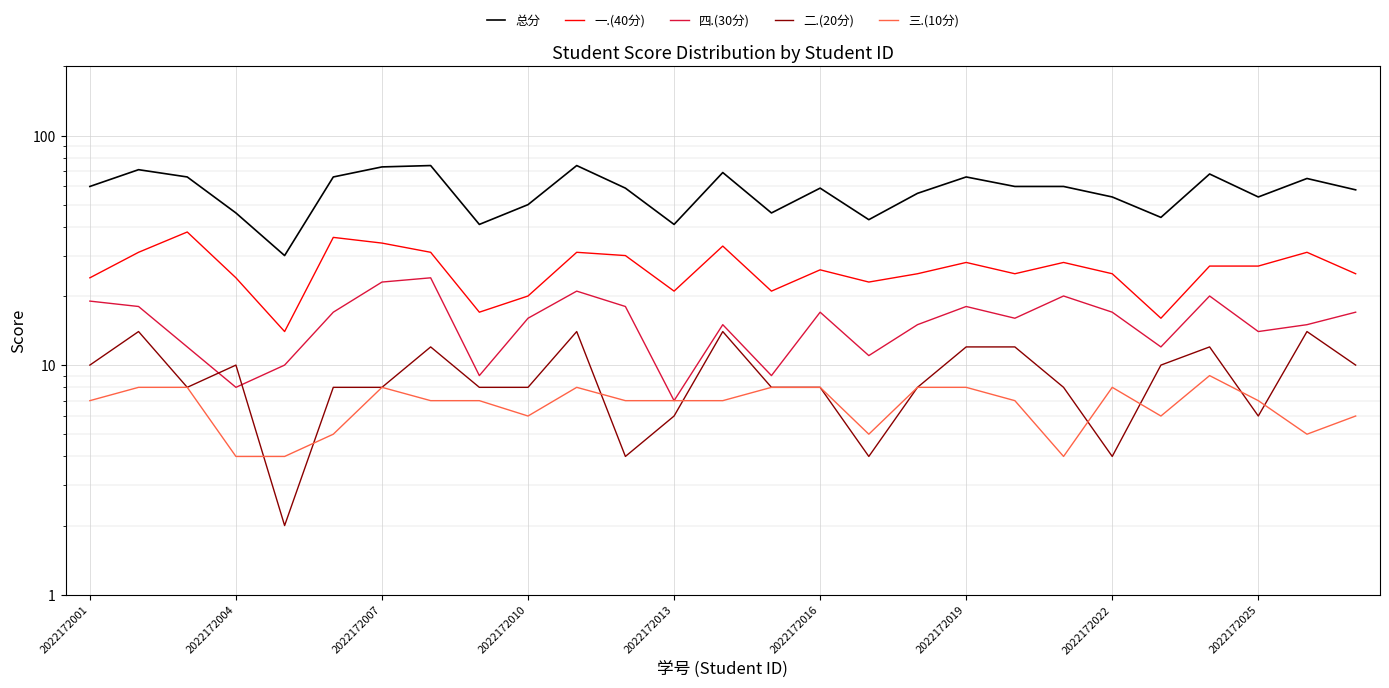

What are all the series names shown in the legend?

总分, 一.(40分), 四.(30分), 二.(20分), 三.(10分)